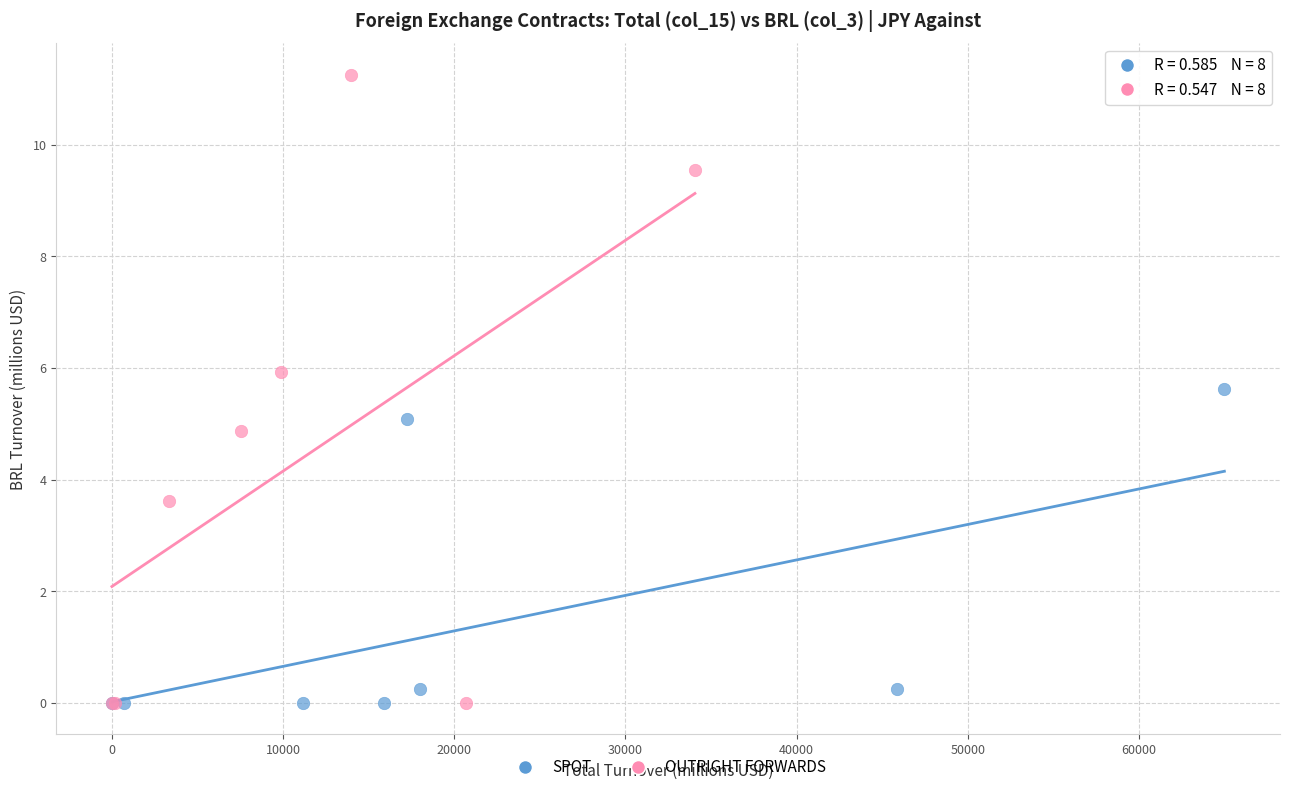

Which series has the widest spread of Y values?

OUTRIGHT FORWARDS